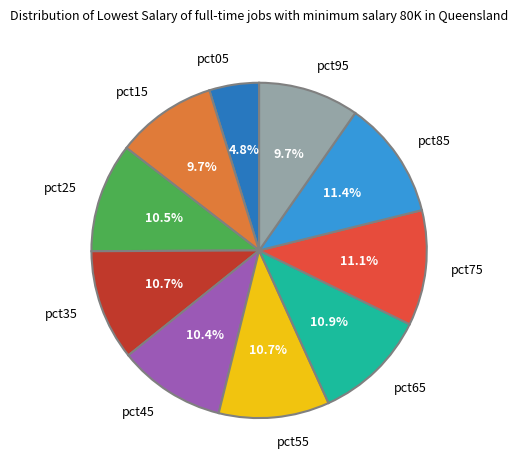

To the nearest percent, what is the difference between the largest and smallest slice percentages?

7%